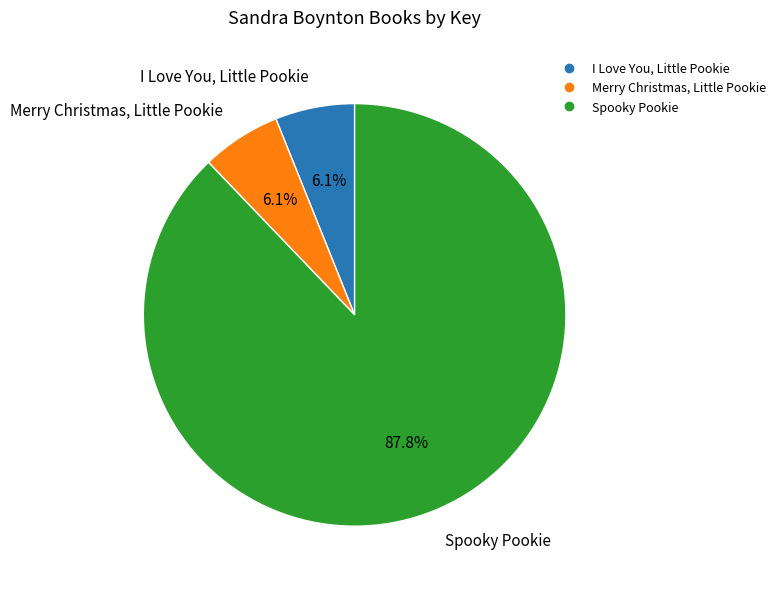

Is it true that I Love You, Little Pookie is 20% of the pie?

False